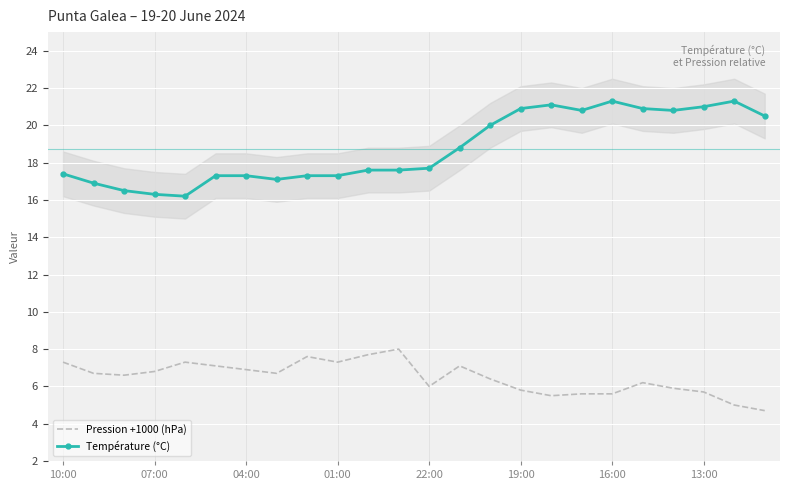

What is the minimum value for Température (°C)?

16.2